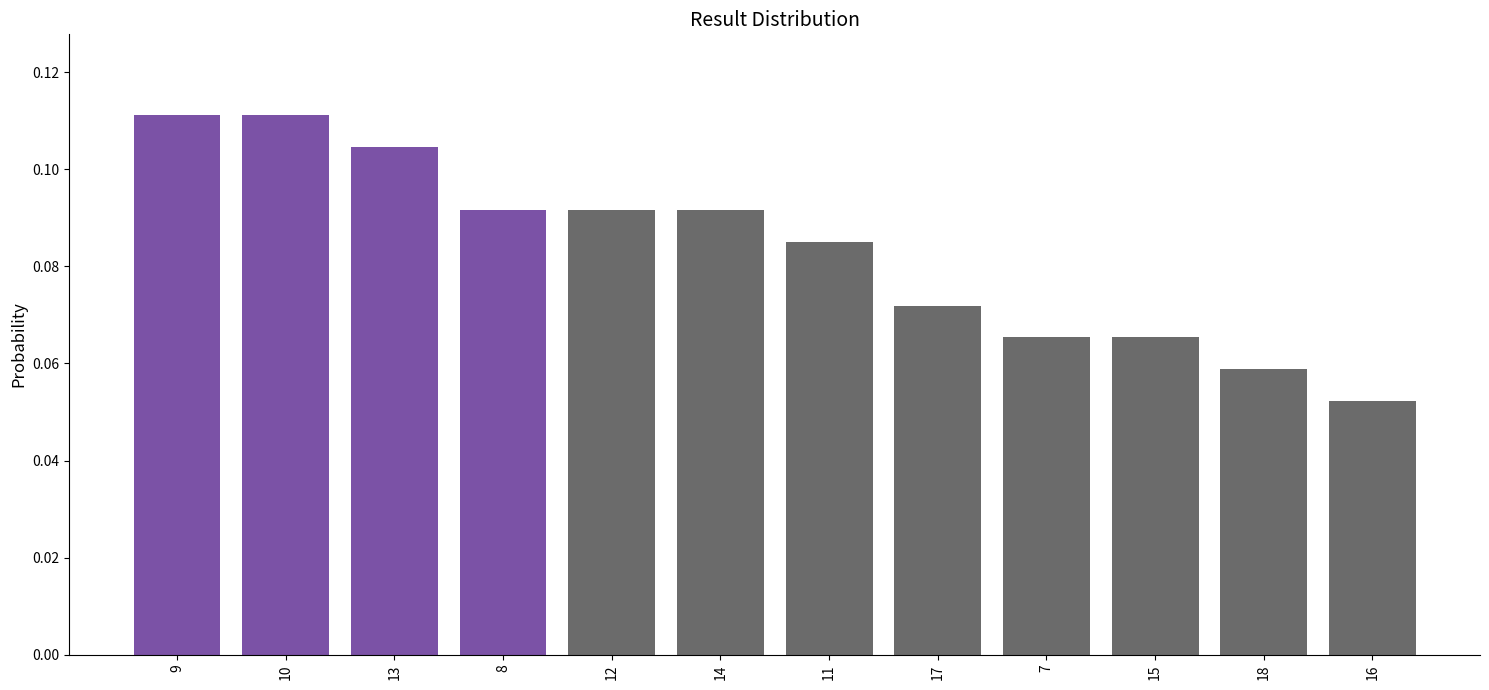

At which label is the value closest to 0?

16